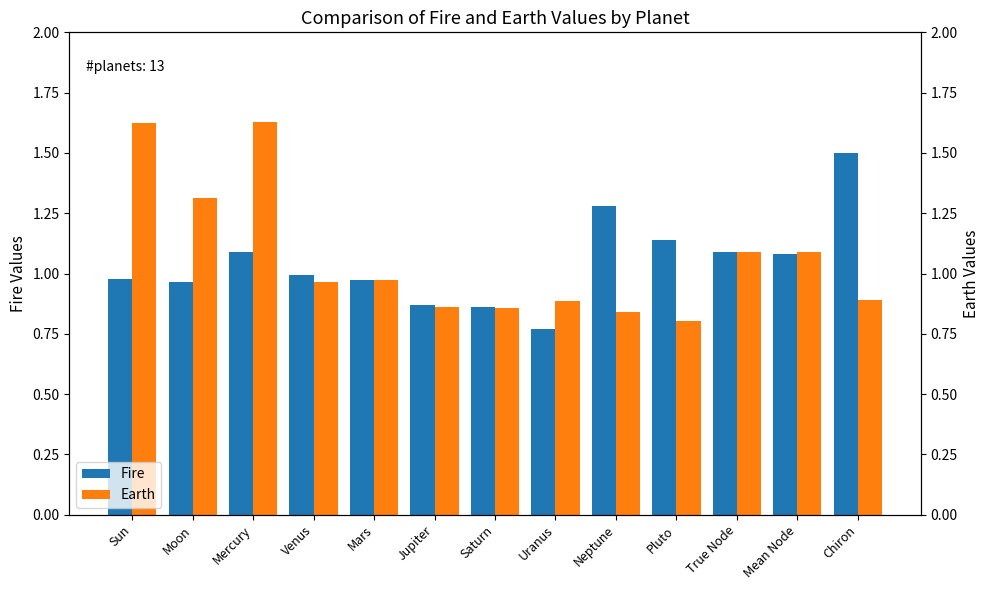

At which category is the sum across all series the highest?

Mercury